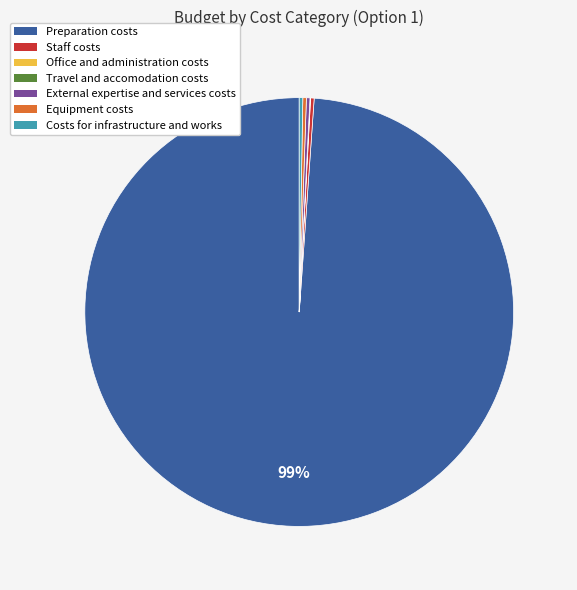

Which category has the biggest portion of the pie?

Preparation costs